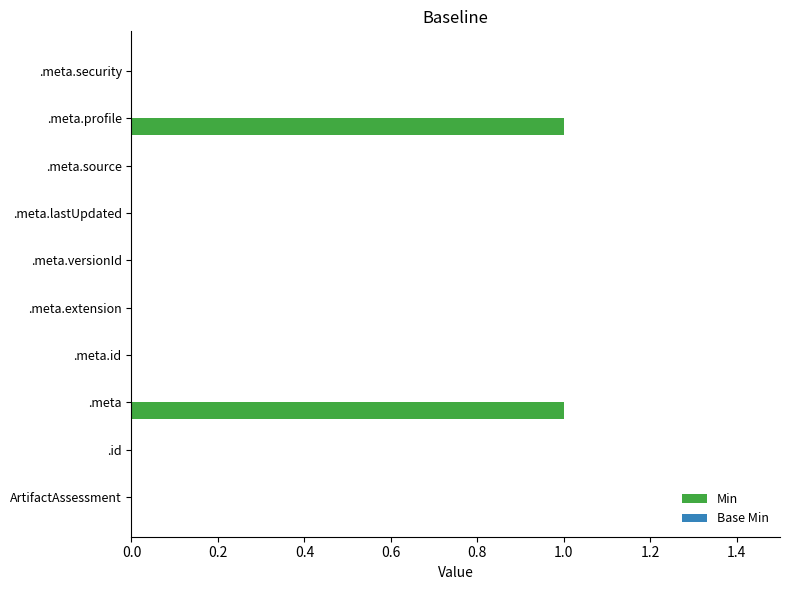

What is the change in value from ArtifactAssessment to .meta.profile?

+1